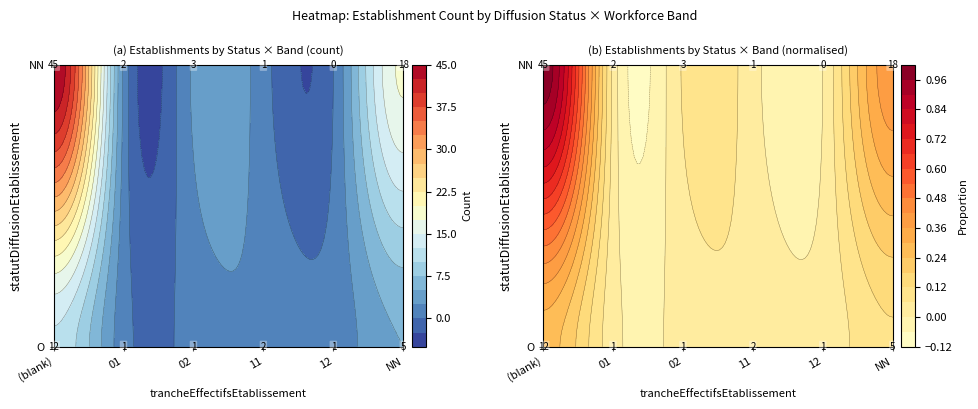

True or false: NN has a value of -23 at 12.

False